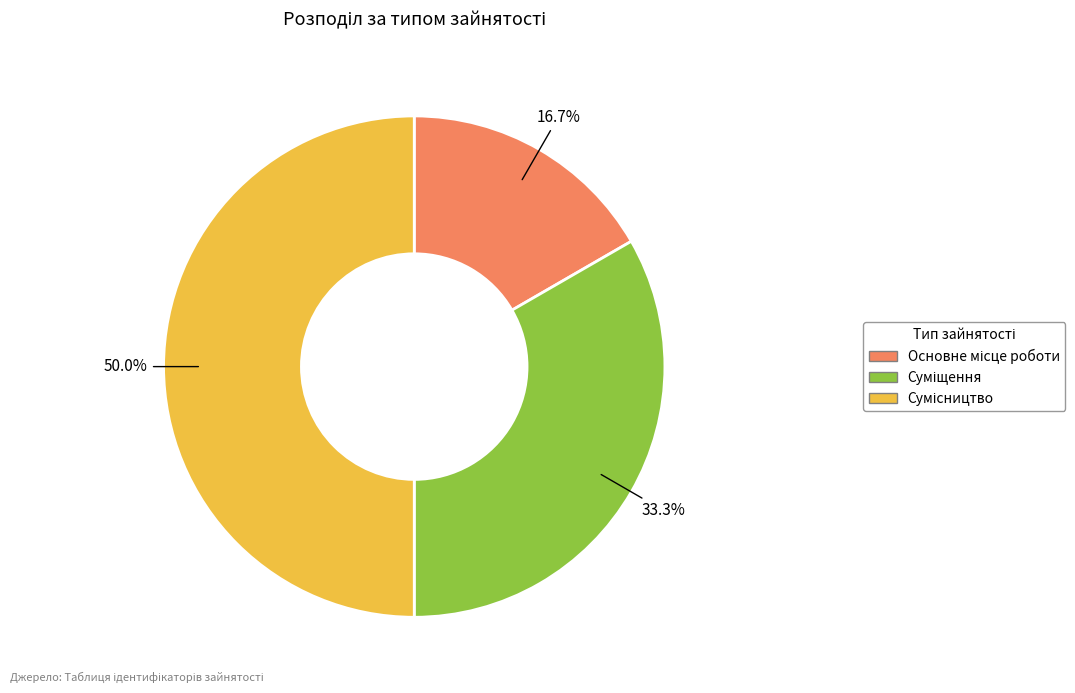

How many slices are in this pie chart?

3